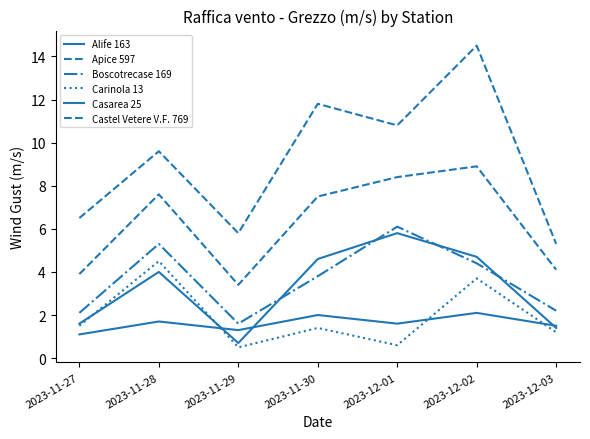

How many intersections are there between Boscotrecase 169 and Casarea 25?

4